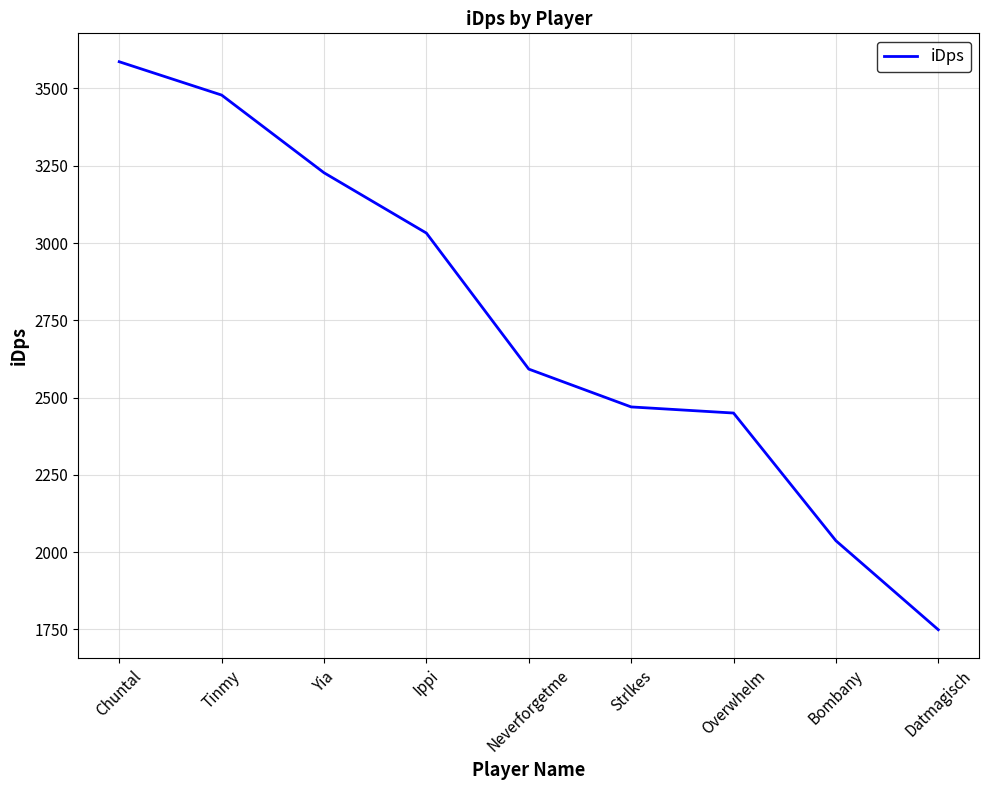

What is the approximate value at Bombany?

2036.8